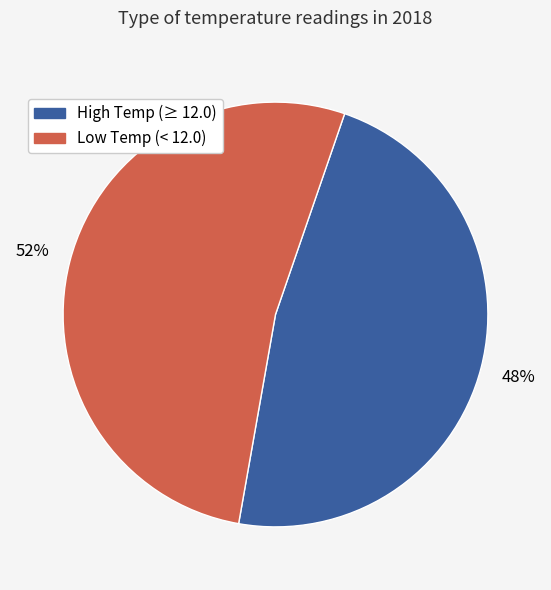

Is there any slice that represents more than half of the pie?

Yes